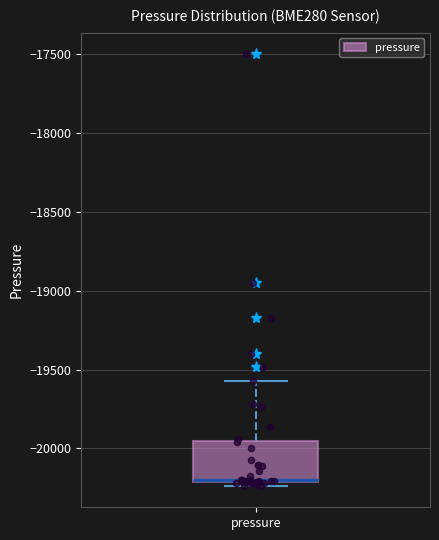

Read this box plot against the y-axis: the position of the median line, the range covered by the box, and the ends of both whiskers. The values are not printed on the chart, so give them approximately, as read against the axis.

median -20200, box -20200 to -19950, whiskers -20250 to -19550